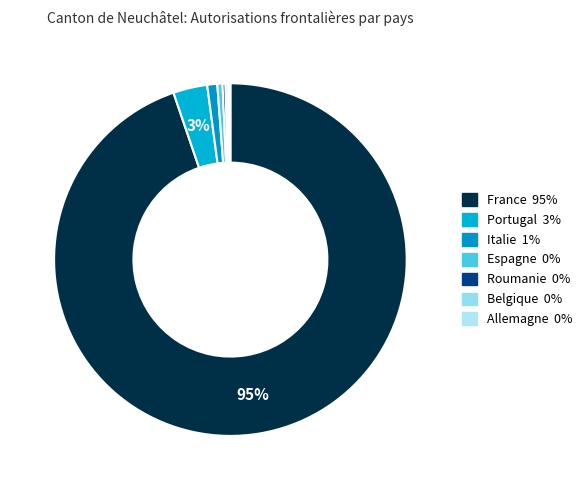

True or false: Roumanie accounts for 8% of the total.

False